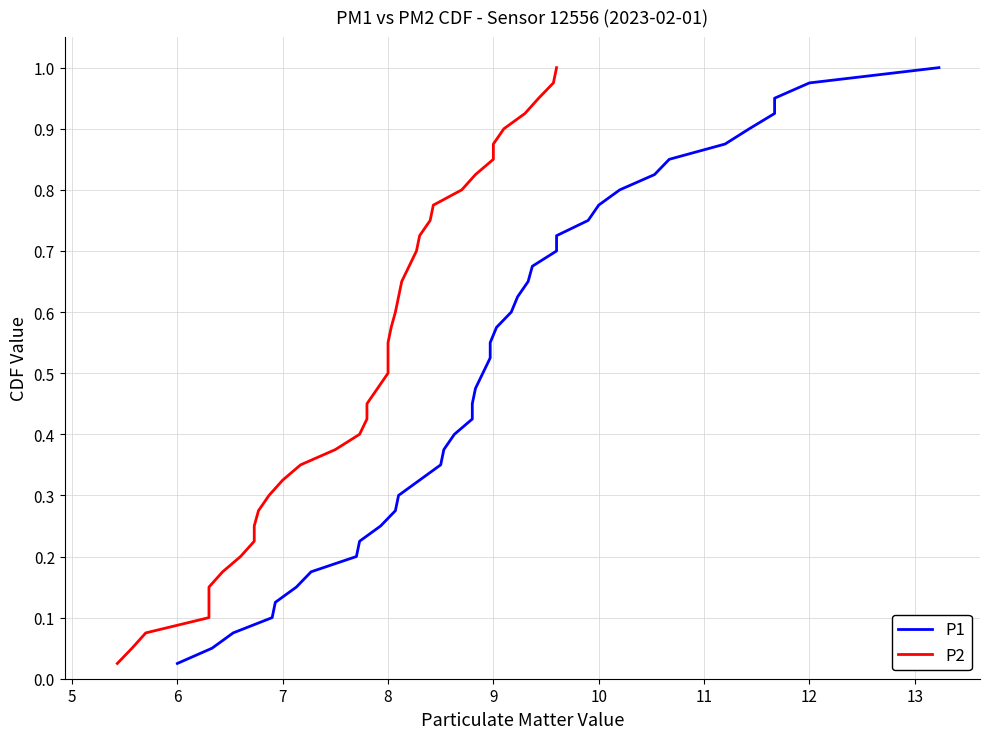

True or false: P1 has a value of 0.1 at 7.

True